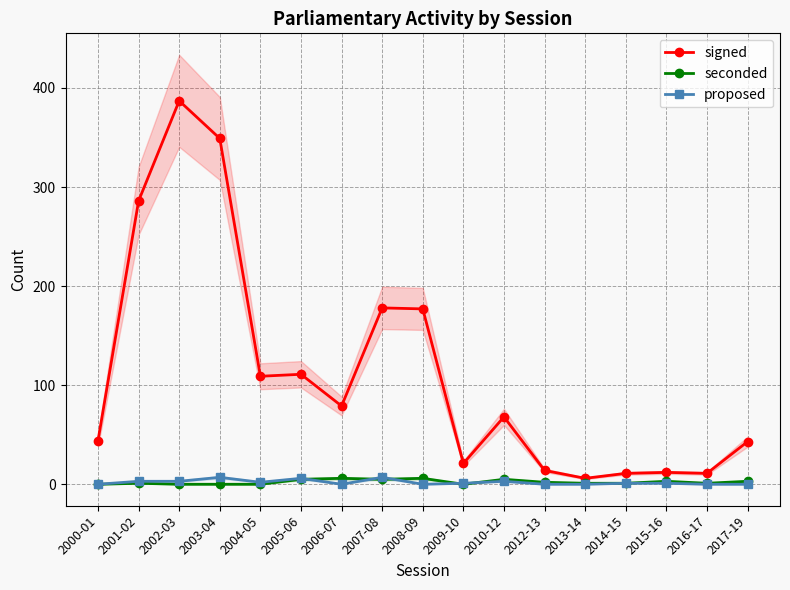

What is the difference between the proposed values at 2001-02 and 2014-15?

2